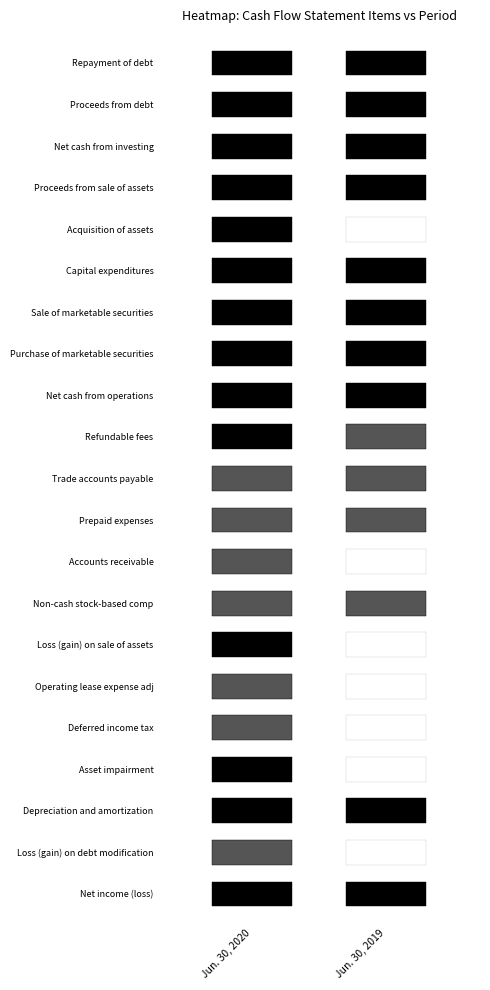

How many data points in Non-cash stock-based comp are less than 12386?

1